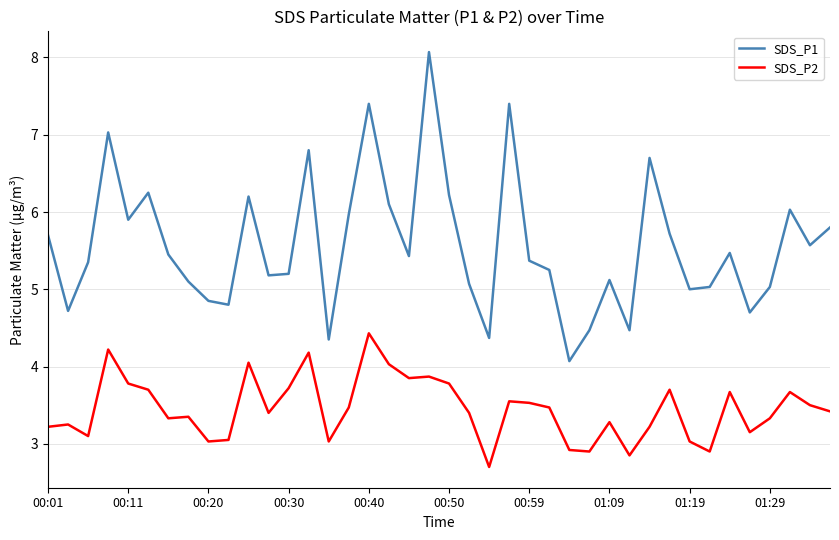

What is the difference between the maximum and minimum values in the SDS_P2 series?

1.7